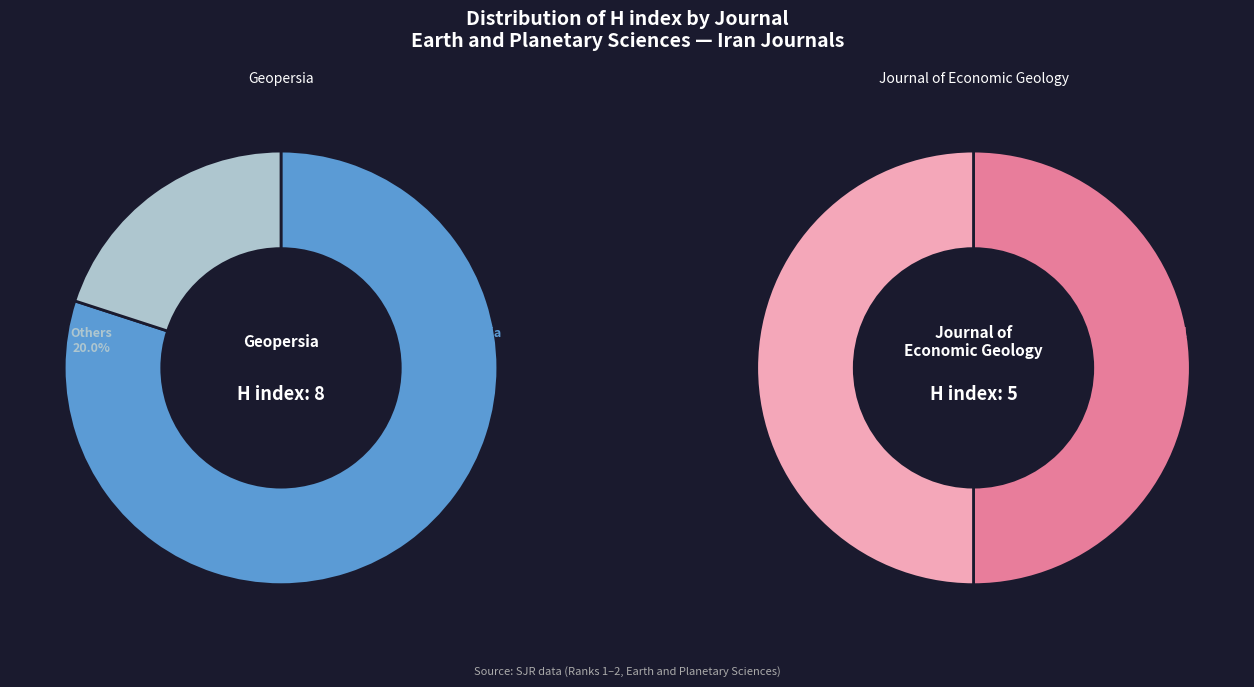

Which has a higher value, Journal of Economic Geology or Geopersia?

Geopersia